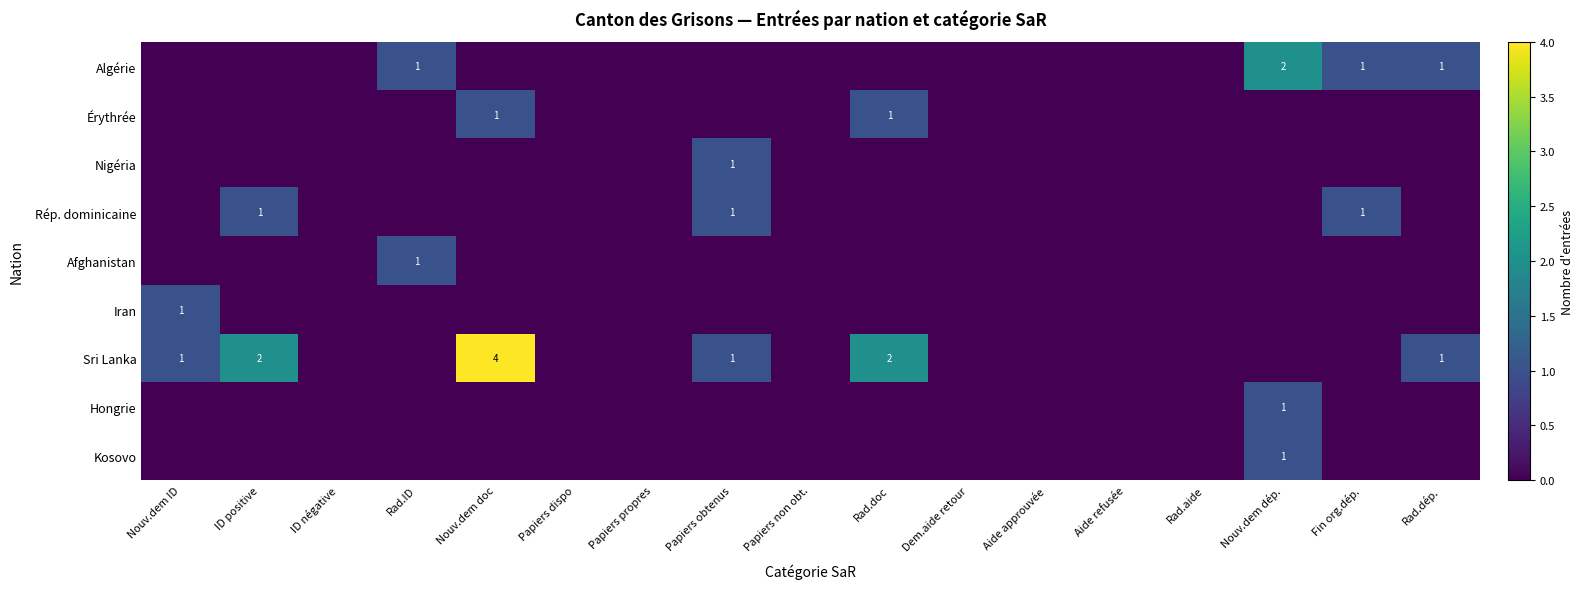

Is it true that Rép. dominicaine equals 2 at Papiers obtenus?

False